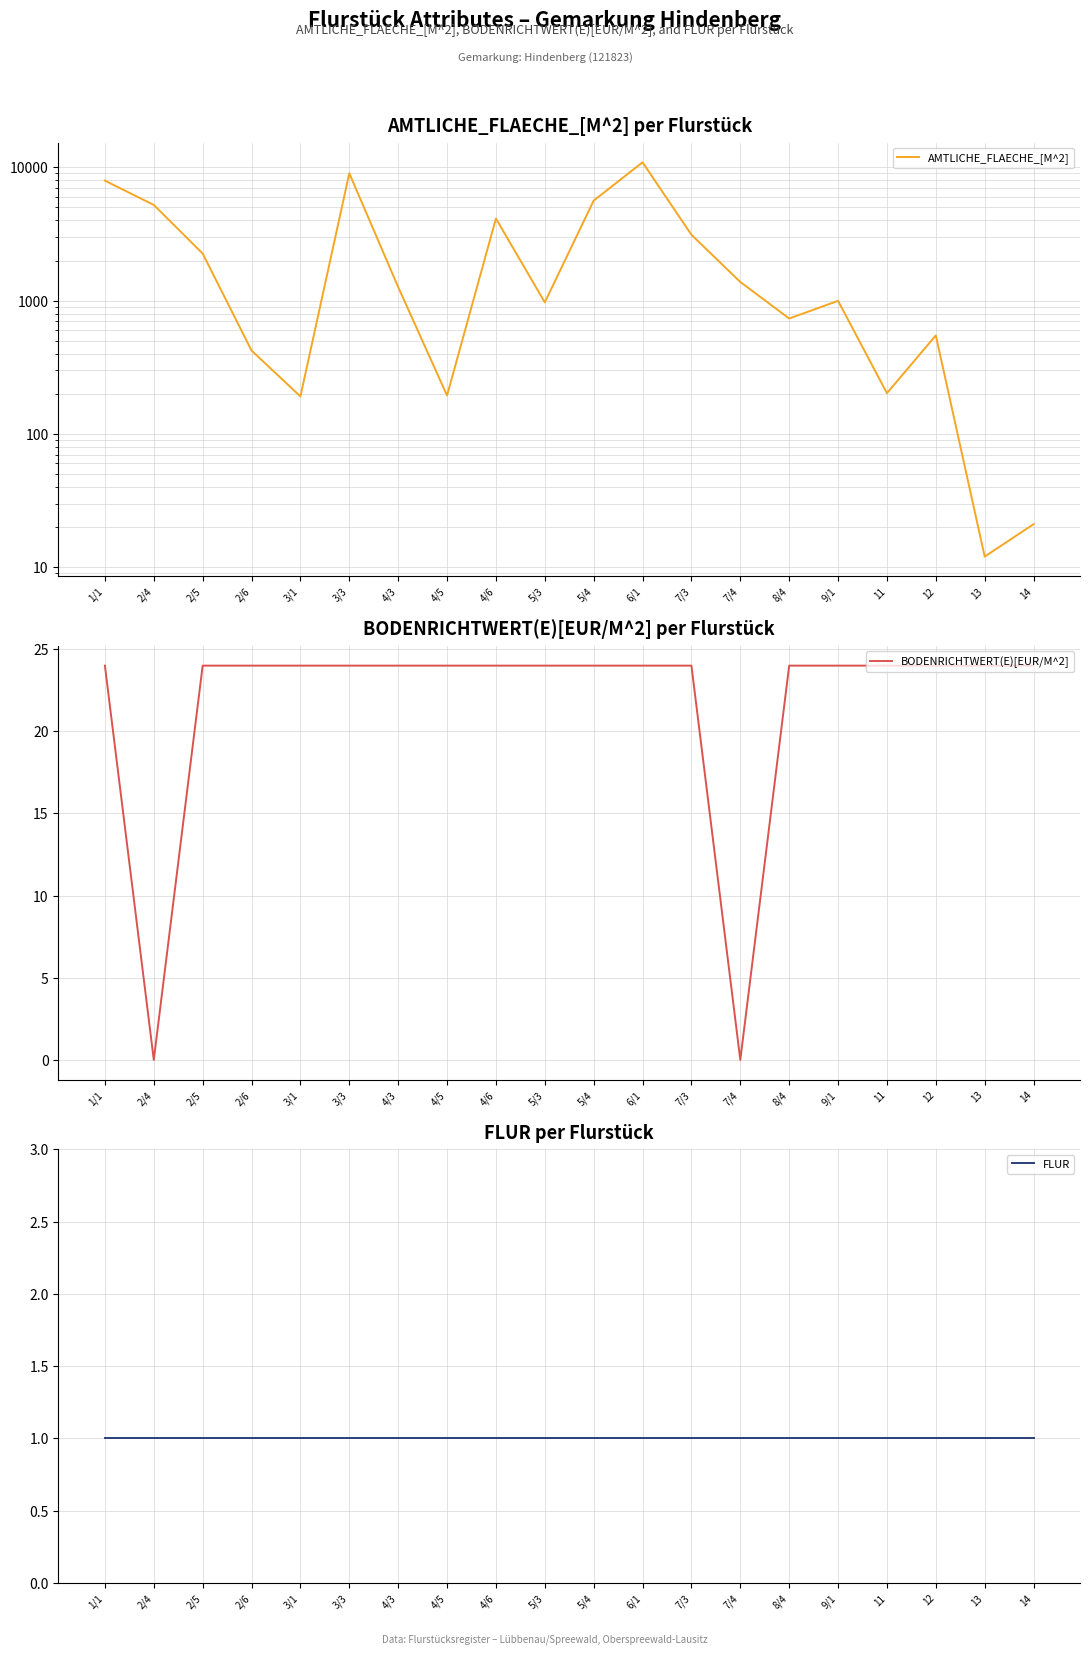

Reading left to right, list all the values displayed in this chart.

AMTLICHE_FLAECHE_[M^2]: 7950	5225	2256	422	191	9025	1265	194	4131	970	5630	10910	3120	1380	734	996	202	548	12	21
BODENRICHTWERT(E)[EUR/M^2]: 24	0	24	24	24	24	24	24	24	24	24	24	24	0	24	24	24	24	24	24
FLUR: 1	1	1	1	1	1	1	1	1	1	1	1	1	1	1	1	1	1	1	1